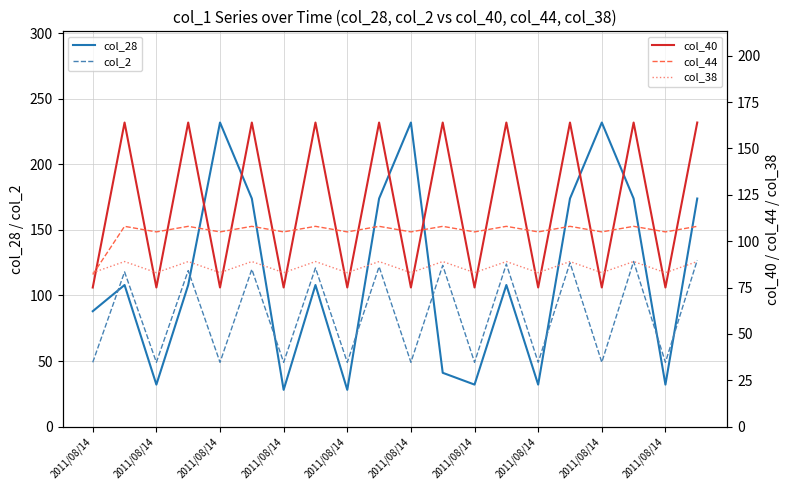

What are all the series names shown in the legend?

col_28, col_2, col_40, col_44, col_38